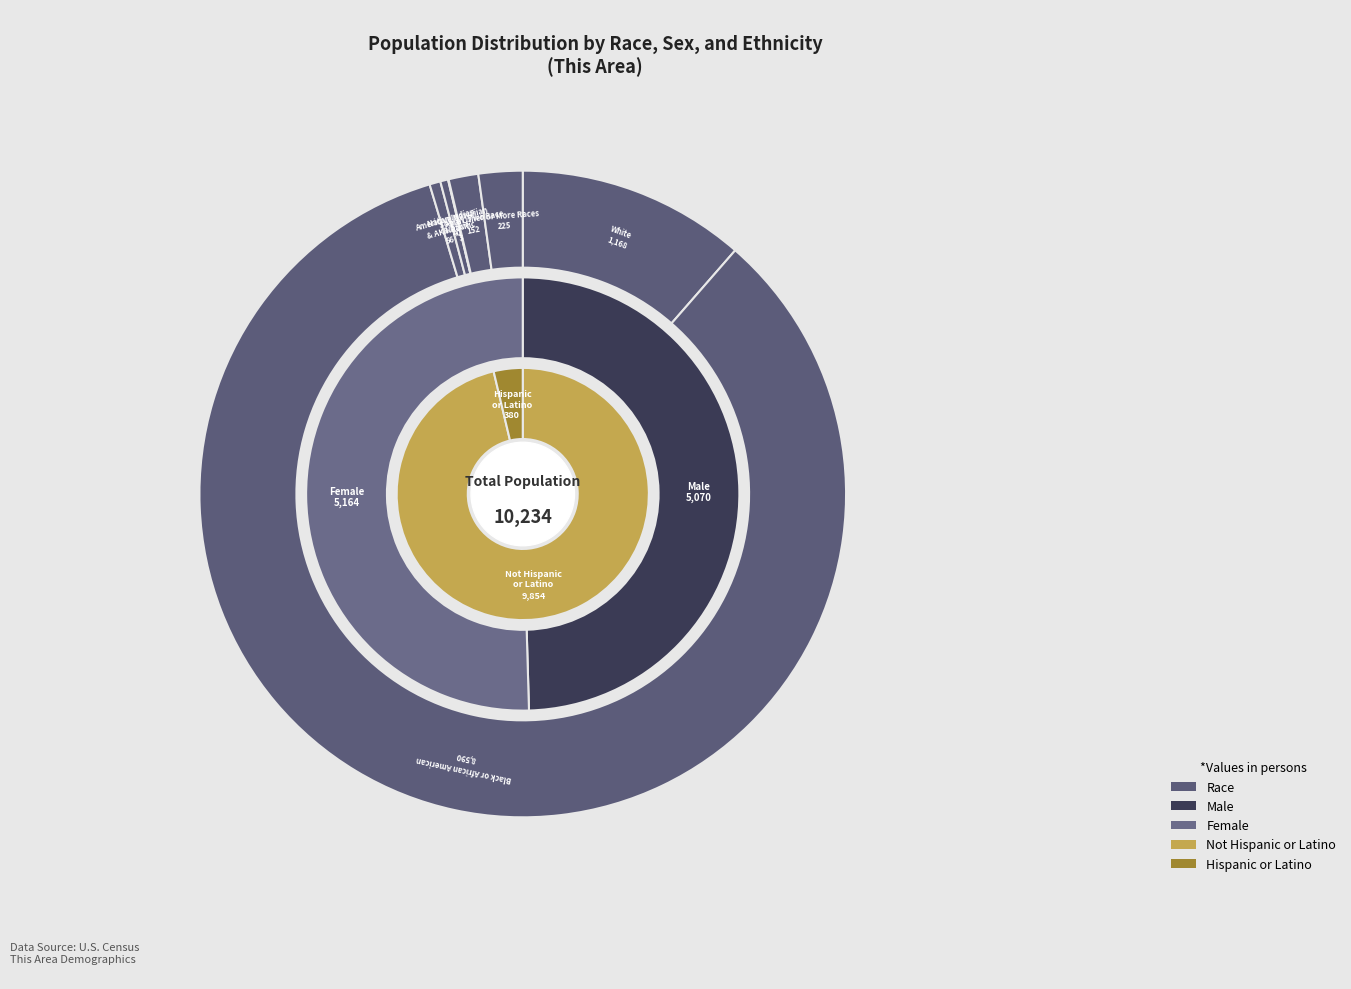

Combined, what portion of the pie is White alone and Asian alone?

11.8%